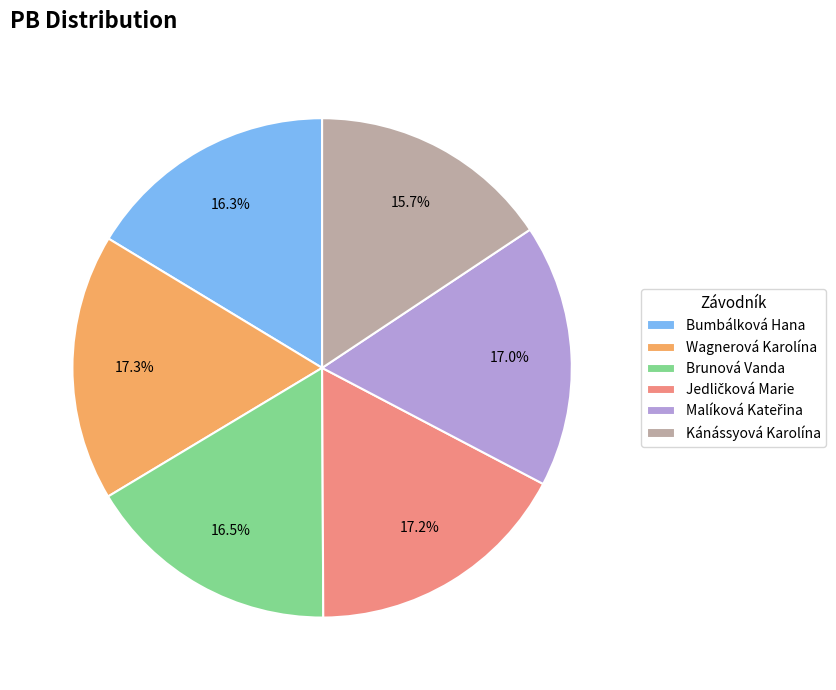

Do Kánássyová Karolína and Brunová Vanda together represent more than half of the pie?

No